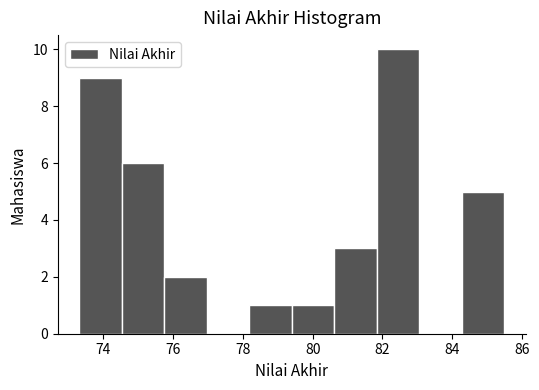

How tall is the bar that spans 74.52 to 75.74 on the x-axis? Neither the bar edges nor the heights are printed on the chart, so give them approximately, as read against the axes.

6